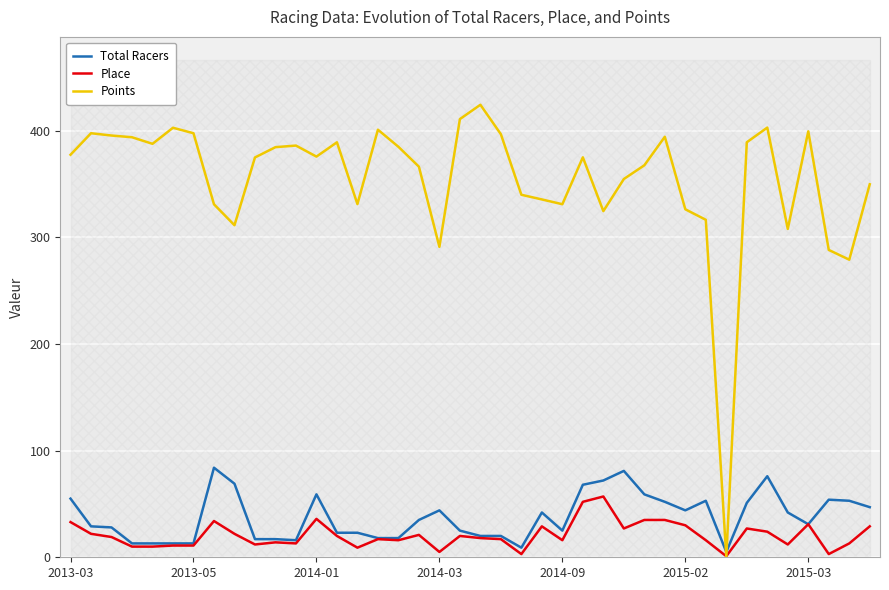

Reading left to right, list all the values displayed in this chart.

Total Racers: 55.0	29.0	28.0	13.0	13.0	13.0	13.0	84.0	69.0	17.0	17.0	16.0	59.0	23.0	23.0	18.0	18.0	35.0	44.0	25.0	20.0	20.0	9.0	42.0	25.0	68.0	72.0	81.0	59.0	52.0	44.0	53.0	5.0	51.0	76.0	42.0	31.0	54.0	53.0	47.0
Place: 33.0	22.0	19.0	10.0	10.0	11.0	11.0	34.0	22.0	12.0	14.0	13.0	36.0	20.0	9.0	17.0	16.0	21.0	5.0	20.0	18.0	17.0	3.0	29.0	16.0	52.0	57.0	27.0	35.0	35.0	30.0	16.0	1.0	27.0	24.0	12.0	31.0	3.0	13.0	29.0
Points: 377.5	397.6	395.5	393.9	387.7	402.8	397.6	331.0	311.4	374.9	384.6	386.1	375.7	389.1	331.2	400.9	384.9	366.3	291.1	410.9	424.3	396.7	339.9	335.6	331.1	375.0	324.6	354.7	367.6	394.3	326.3	316.5	0.0	389.1	402.9	307.9	399.4	288.2	279.0	349.8